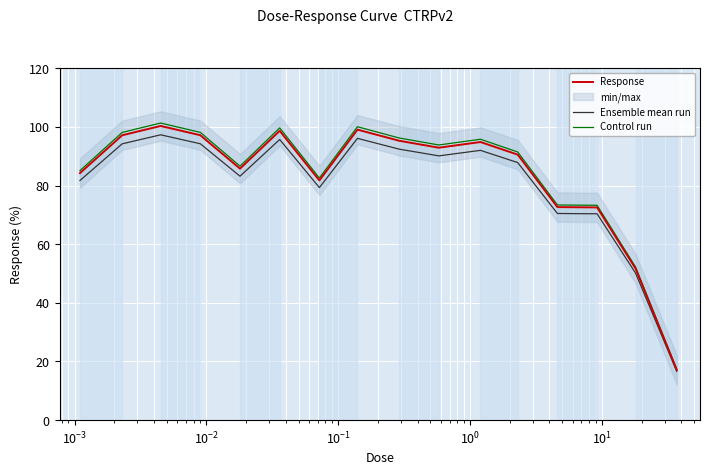

Reading left to right, extract all data points from this chart.

Response: 84.2	97.1	100.3	97.2	85.8	98.7	81.7	99.0	95.3	92.9	94.8	90.5	72.6	72.5	51.7	17.1
Ensemble mean run: 81.7	94.2	97.3	94.2	83.2	95.7	79.3	96.1	92.4	90.1	92.0	87.8	70.5	70.4	50.2	16.6
Control run: 85.1	98.1	101.3	98.1	86.6	99.6	82.5	100.0	96.2	93.8	95.8	91.4	73.4	73.3	52.2	17.3